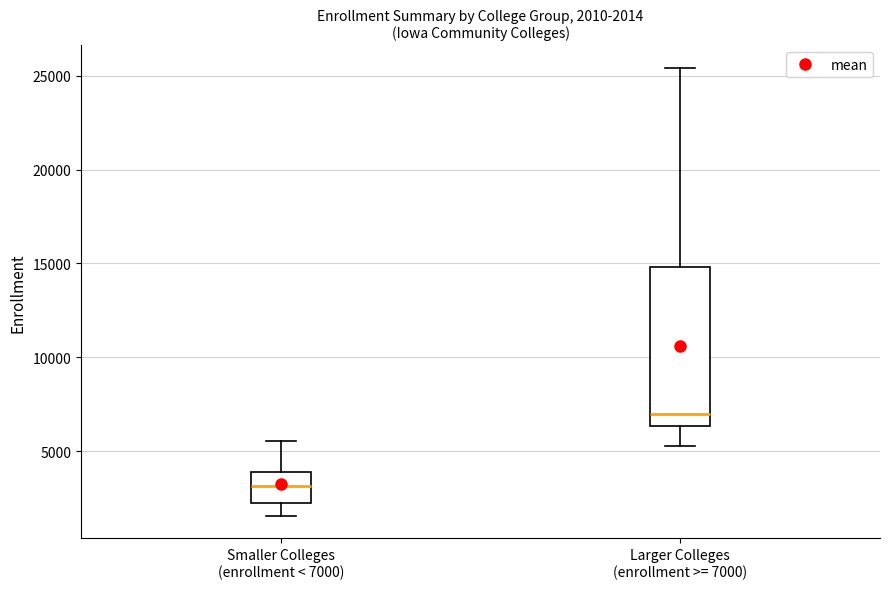

Which box's median line is the lowest?

Smaller Colleges (enrollment < 7000)